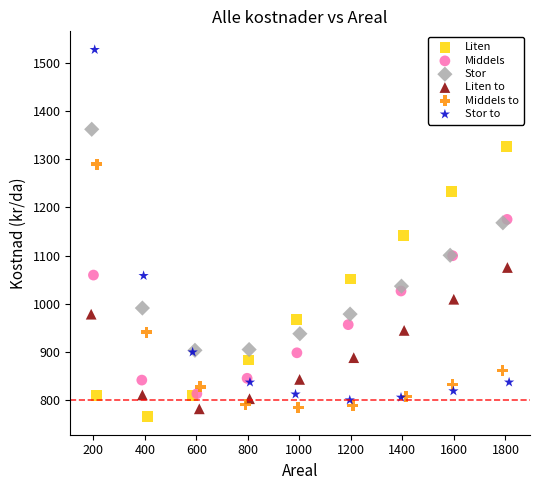

Which series contains the highest Y value?

Stor to